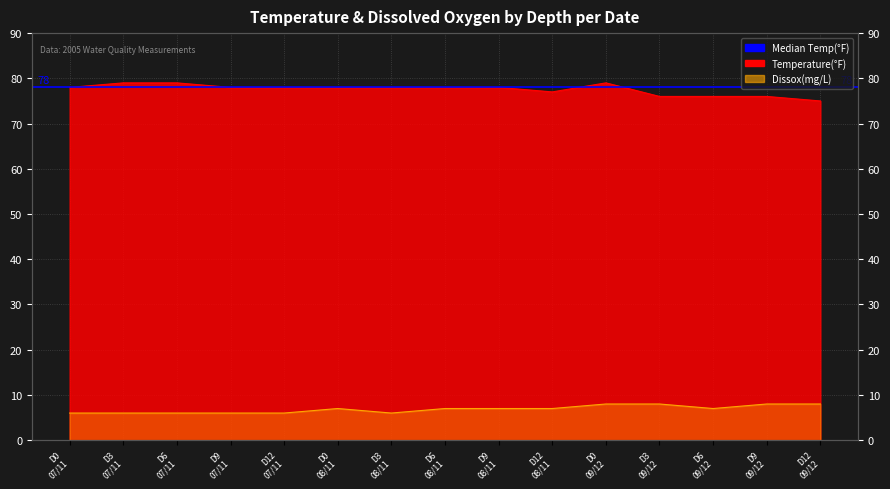

What is the maximum value for Dissox?

8